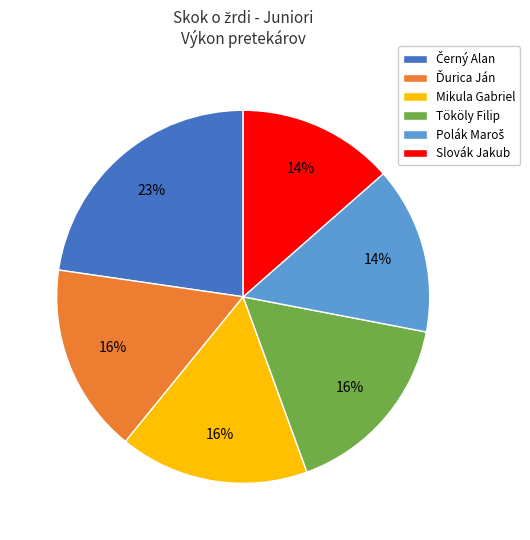

Does Tököly Filip represent more than half of the total?

No